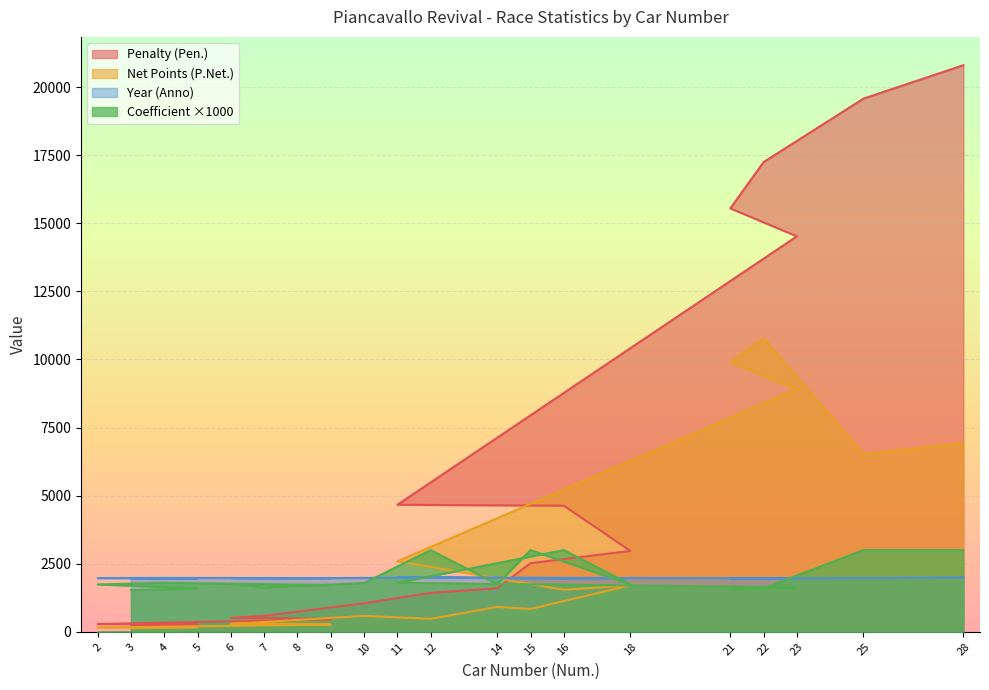

Which category has the lowest value in the Anno series?

3